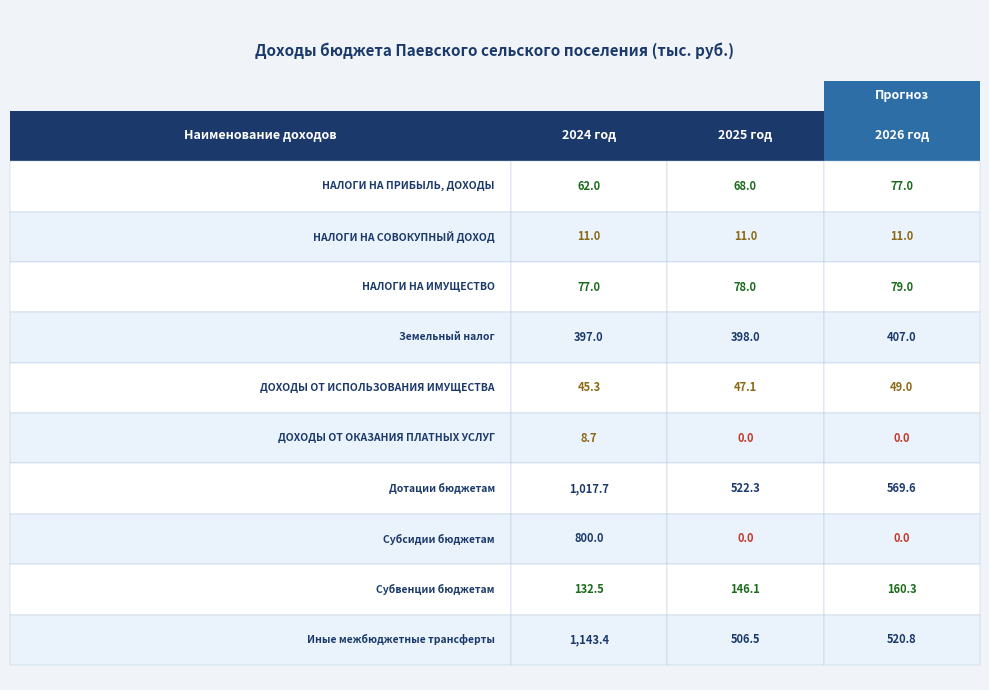

What is the sum of all ДОХОДЫ ОТ ОКАЗАНИЯ ПЛАТНЫХ УСЛУГ values?

8.7